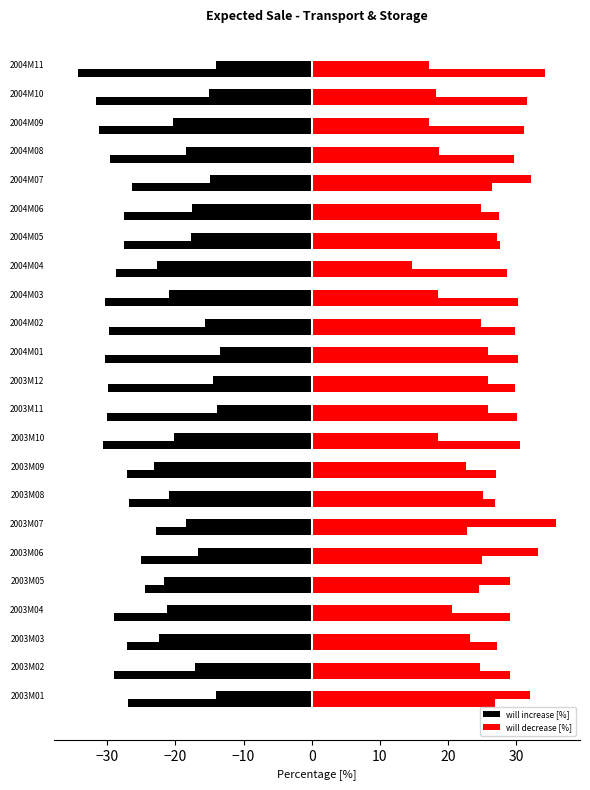

What is the sum of all will decrease [%] values?

556.7